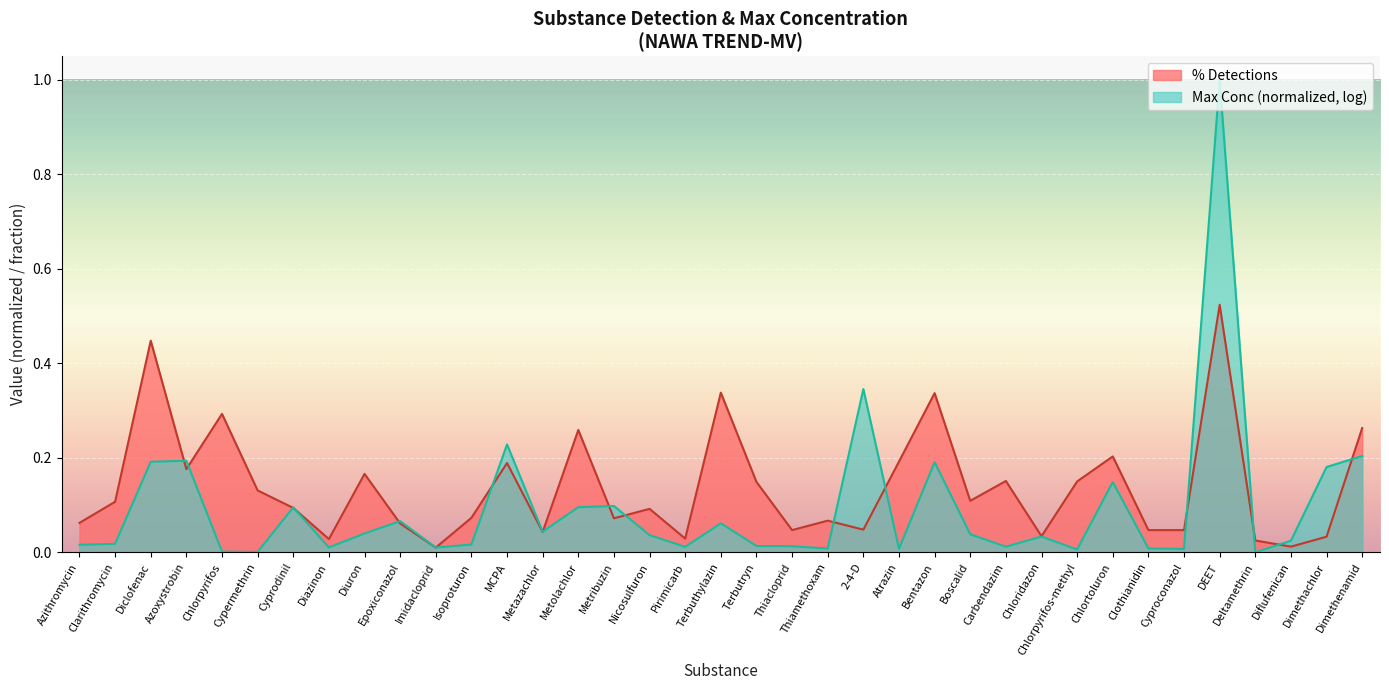

What is the value of the 26th point from the left?

0.1